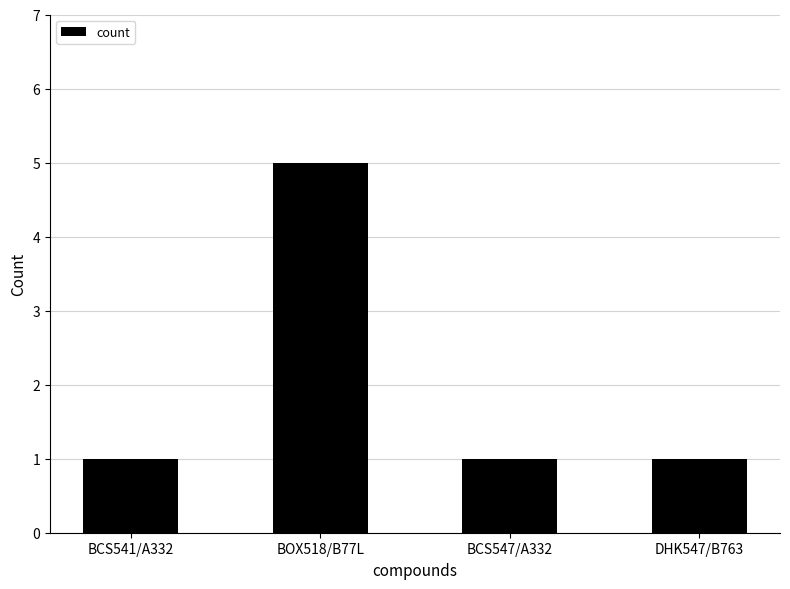

Reading left to right, list all the values displayed in this chart.

BCS541/A332=1	BOX518/B77L=5	BCS547/A332=1	DHK547/B763=1